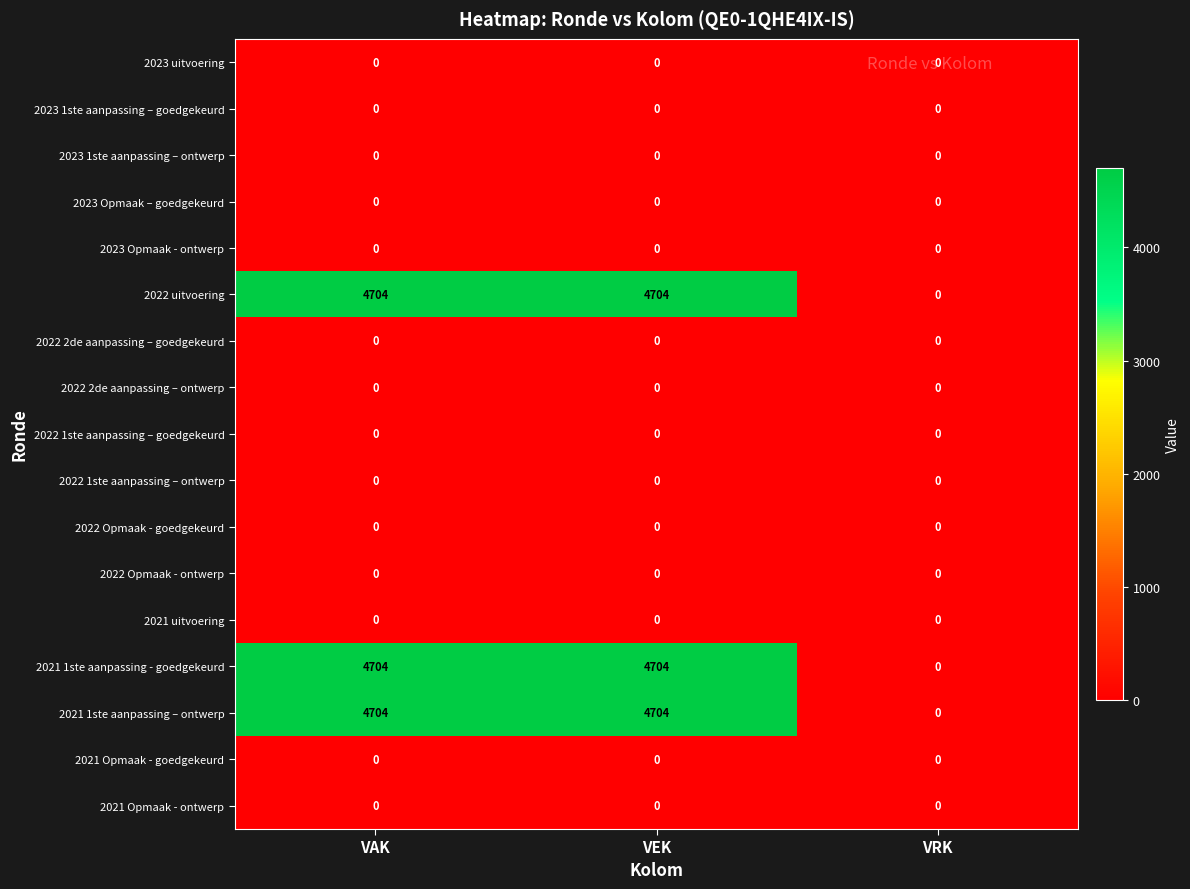

What is the spread (max minus min) of values at VAK?

4704